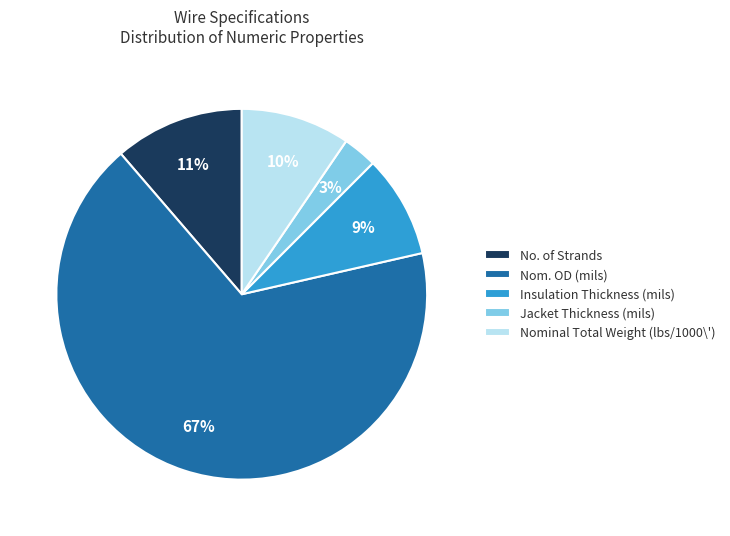

Rank the categories by value from lowest to highest.

Jacket Thickness (mils), Insulation Thickness (mils), Nominal Total Weight (lbs/1000\'), No. of Strands, Nom. OD (mils)